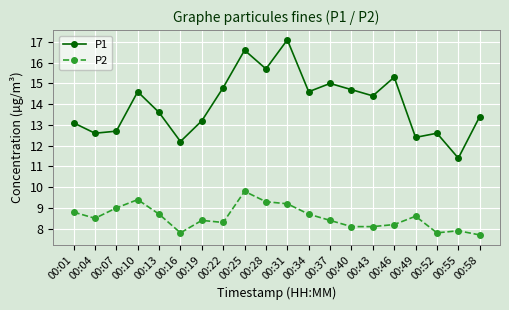

Between 00:34 and 00:40, which series saw the biggest shift?

P2